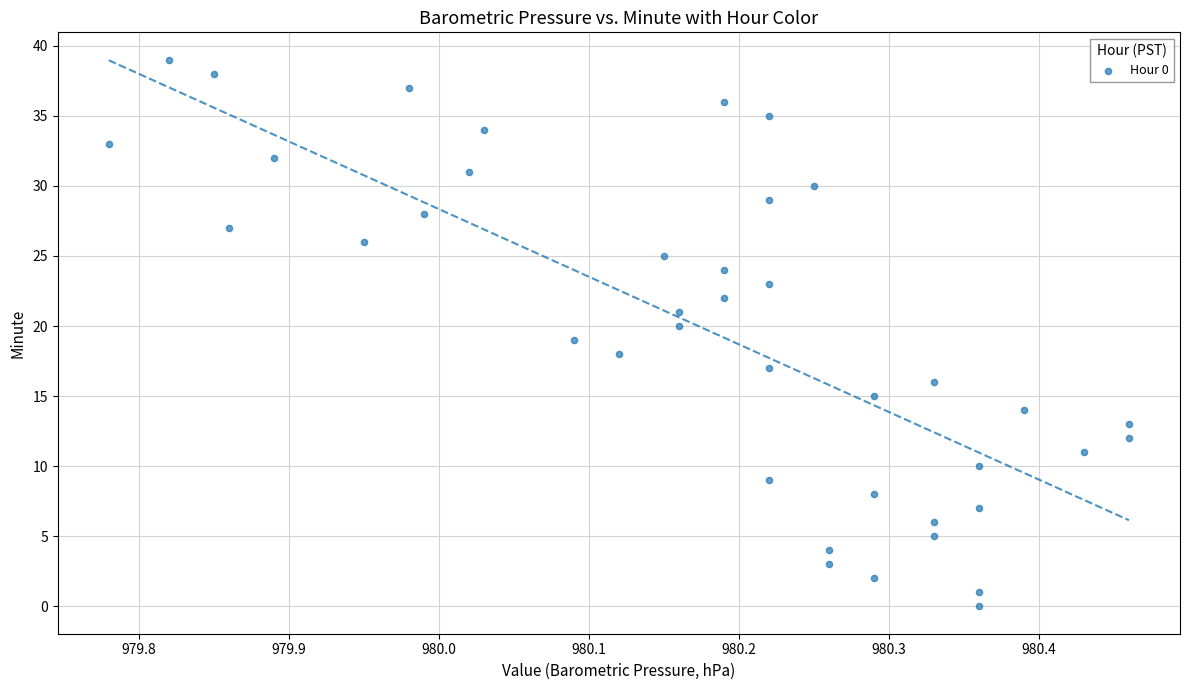

What is the range of Y values (max minus min)?

39